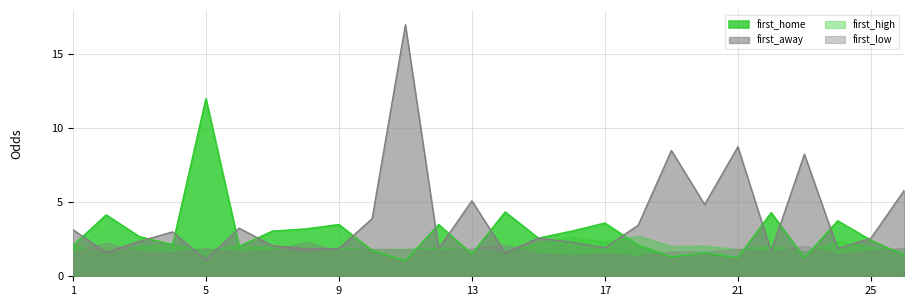

Which series has the largest range (max minus min)?

first_away